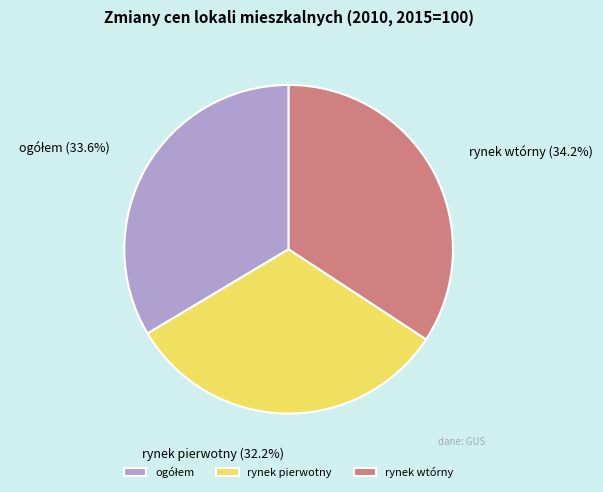

What percentage do rynek wtórny and rynek pierwotny together represent?

66.4%